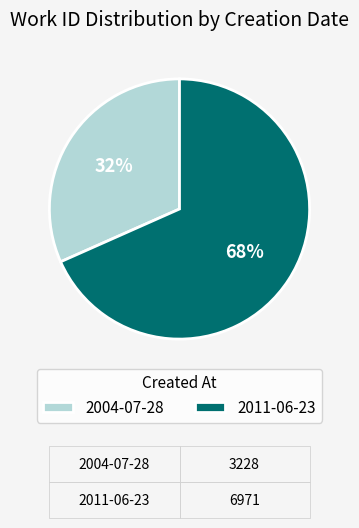

True or false: 2004-07-28 accounts for 32% of the total.

True